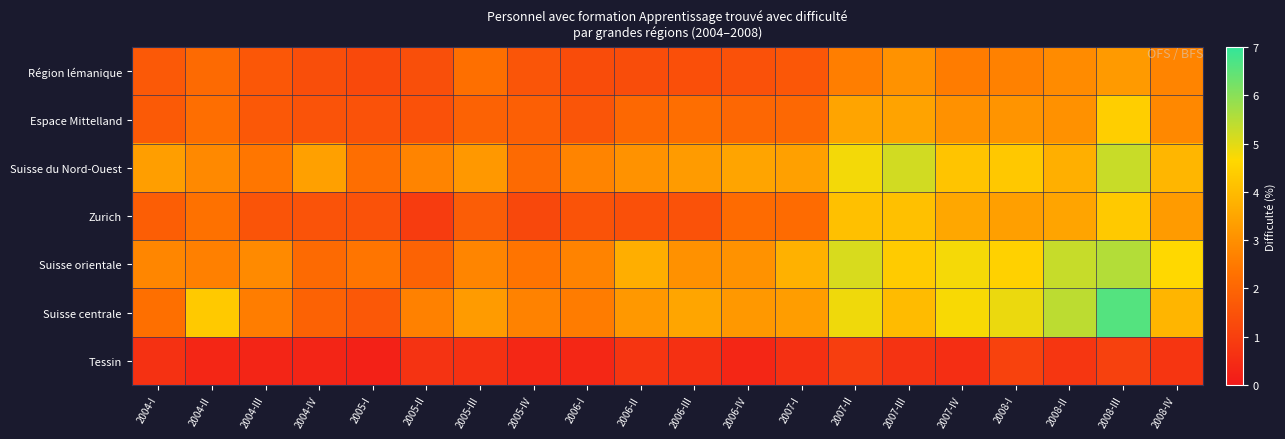

What is the spread (max minus min) of values at 2005-IV?

2.3